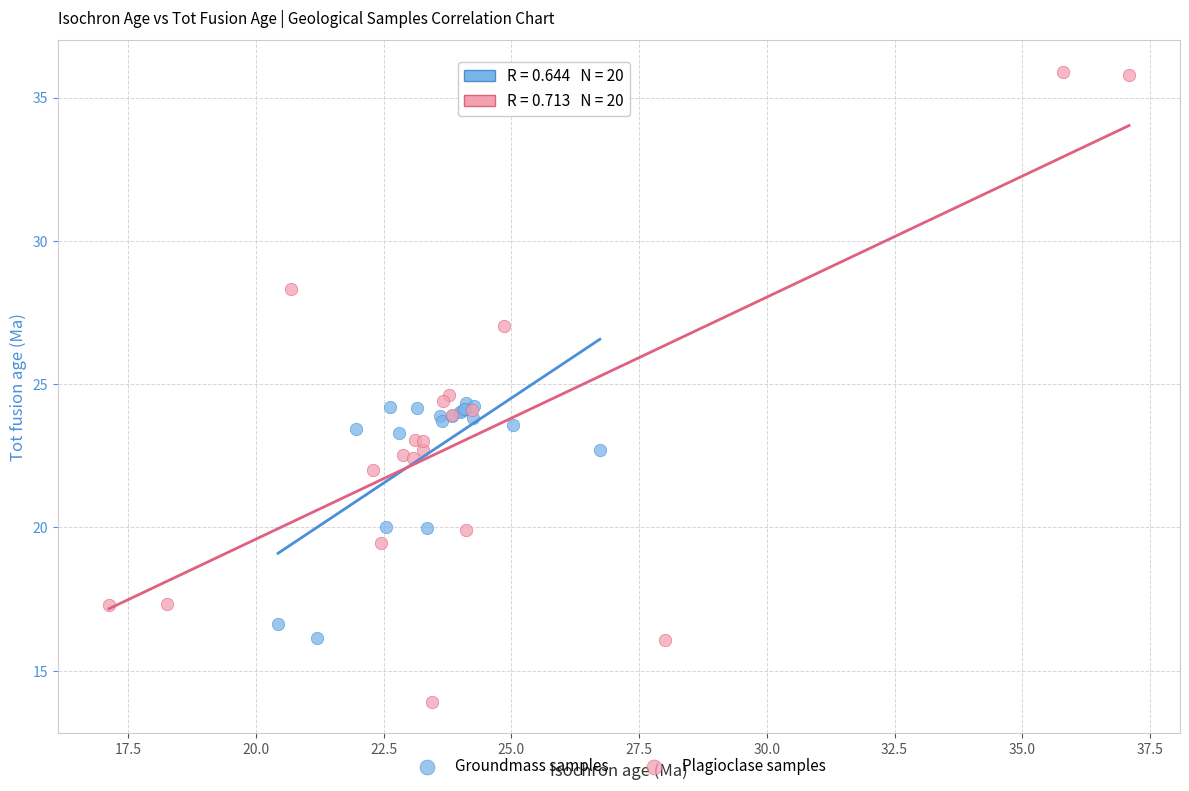

Which series contains the highest Y value?

Plagioclase samples